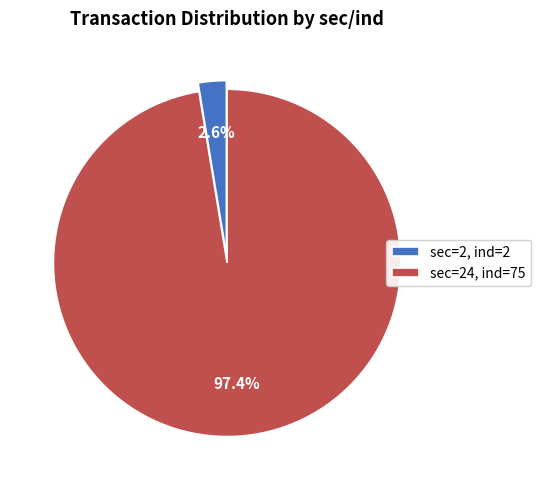

How much of the chart is everything except sec=2, ind=2?

97.4%